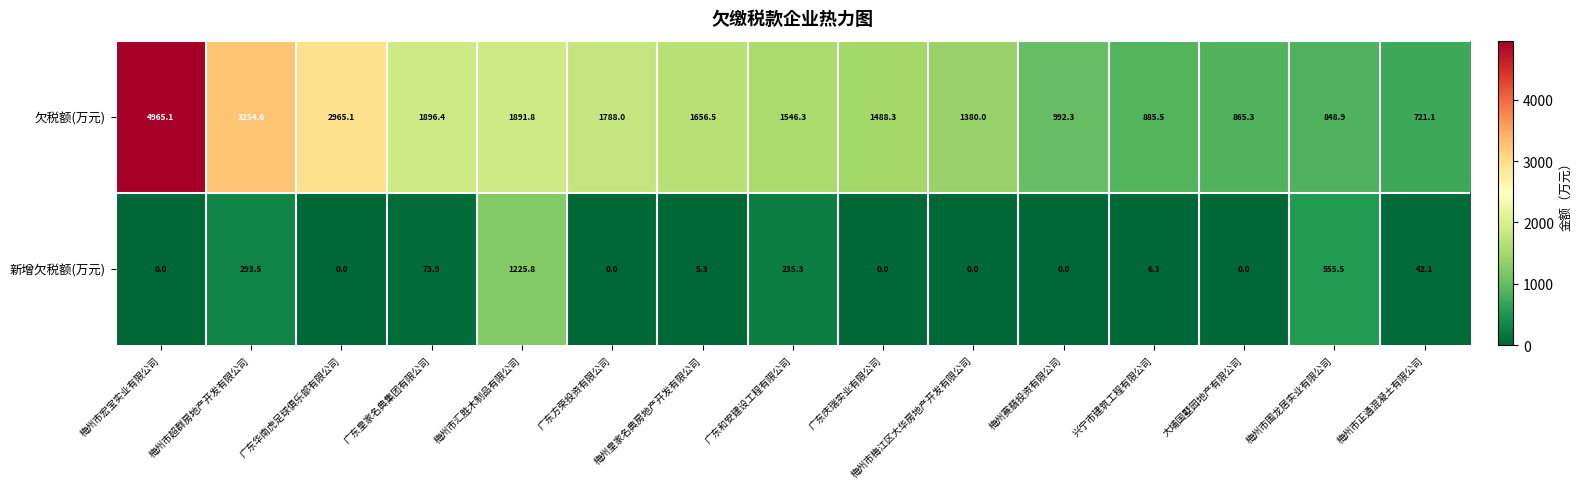

What is the maximum value shown in the chart?

4965.1